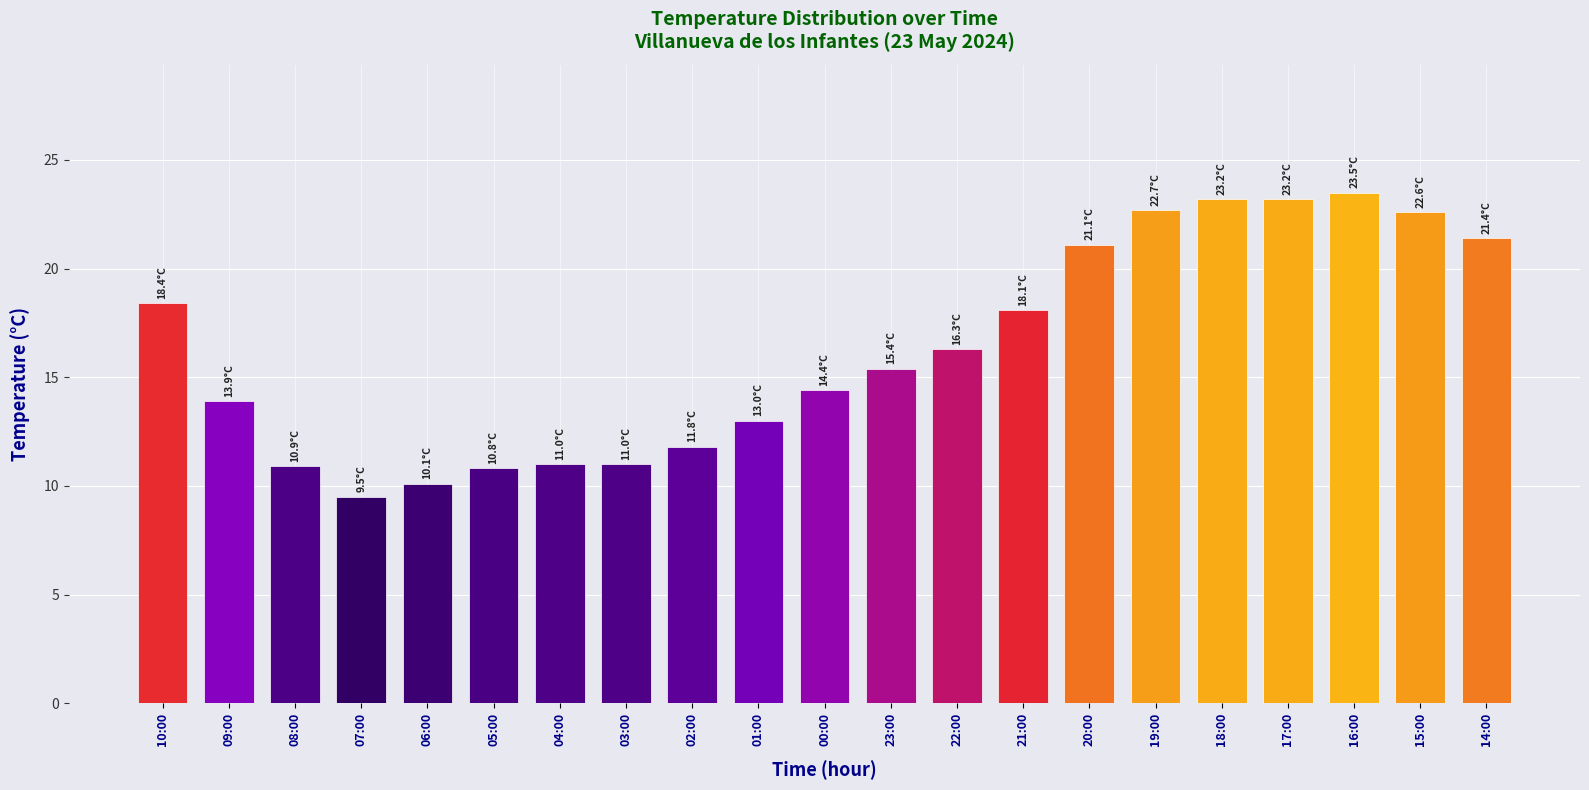

Between 18:00 and 08:00, which is larger?

18:00